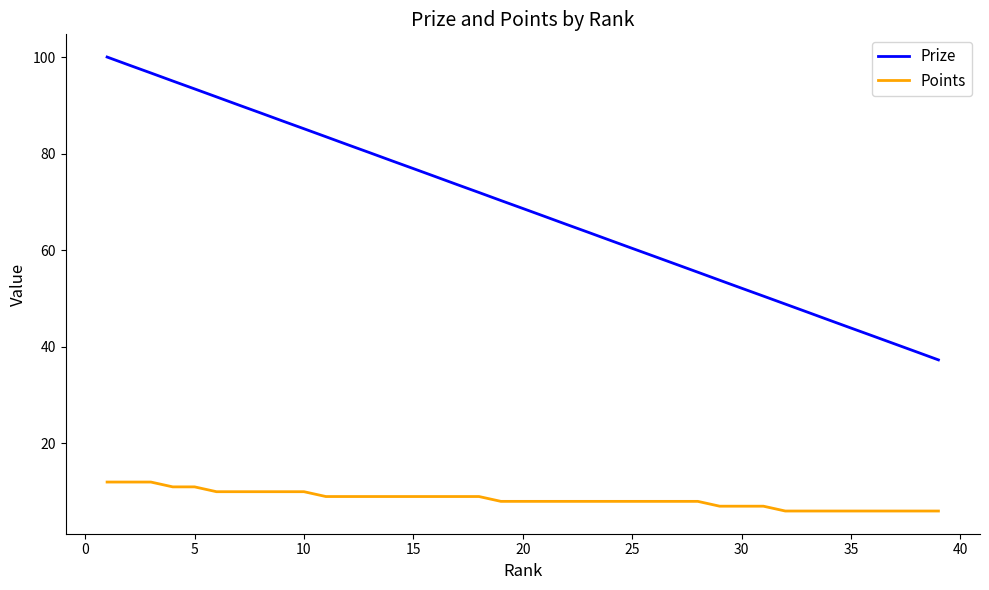

List the series in order of their peak value, highest first.

Prize, Points